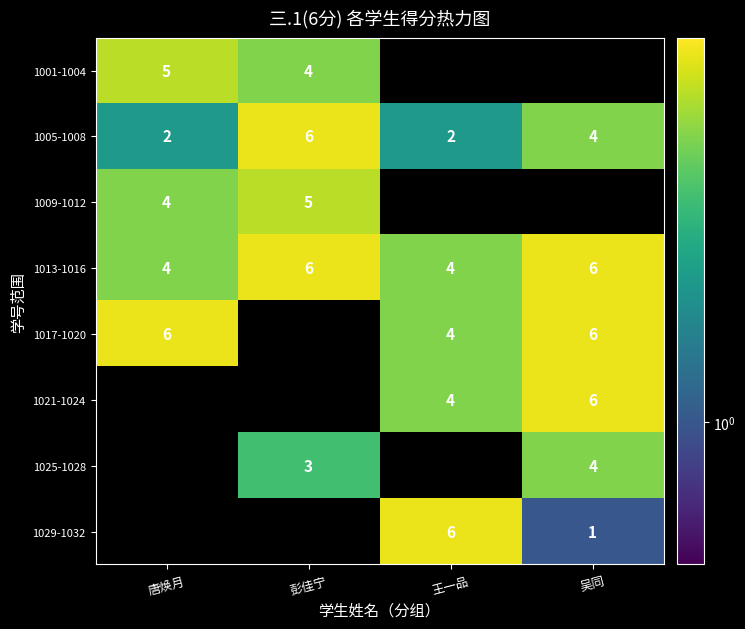

Where is 1005-1008 nearest to the value 4?

吴同